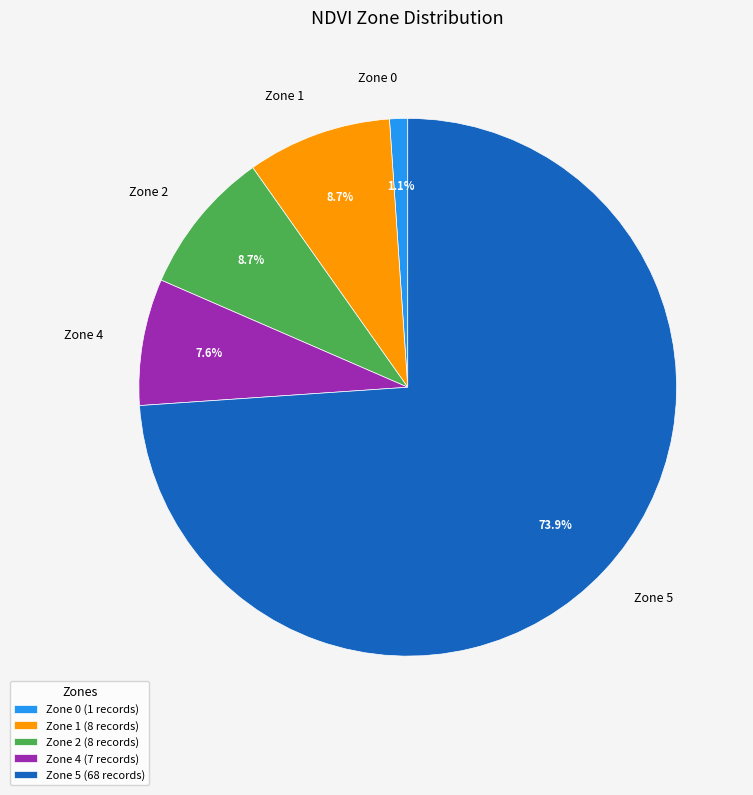

How many slices are in this pie chart?

5